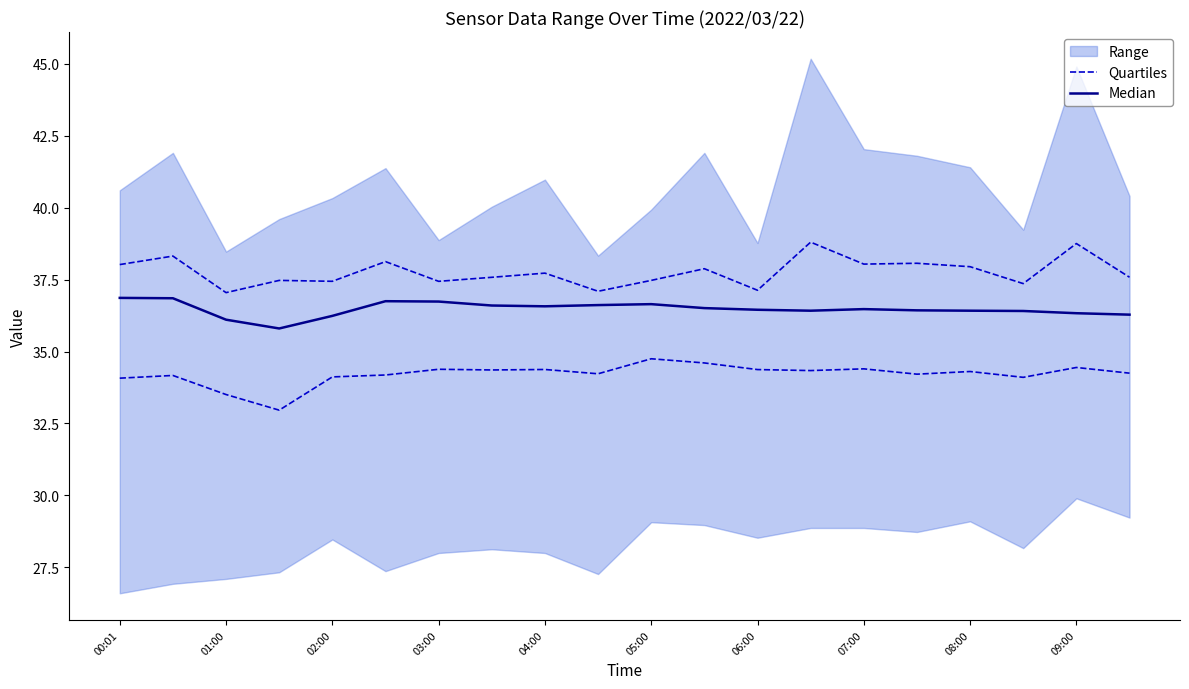

The value of Median at 19 is 36.3. True or false?

True